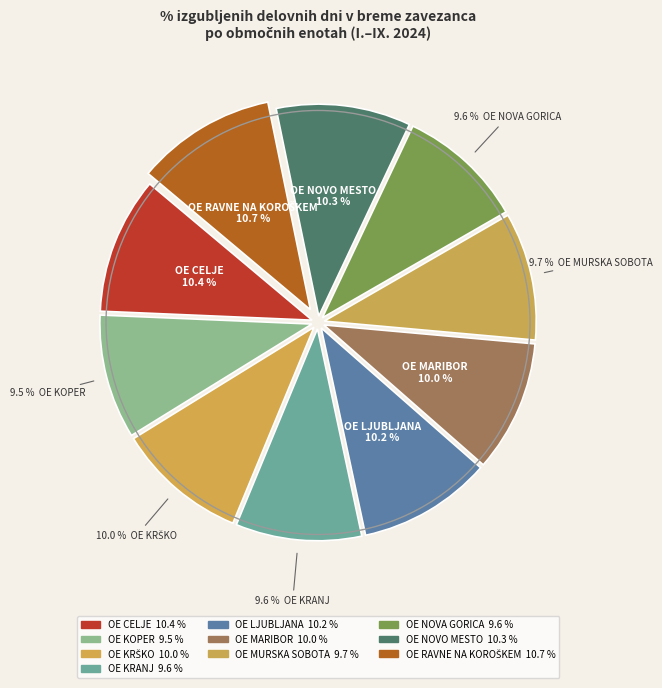

How many slices are in this pie chart?

10